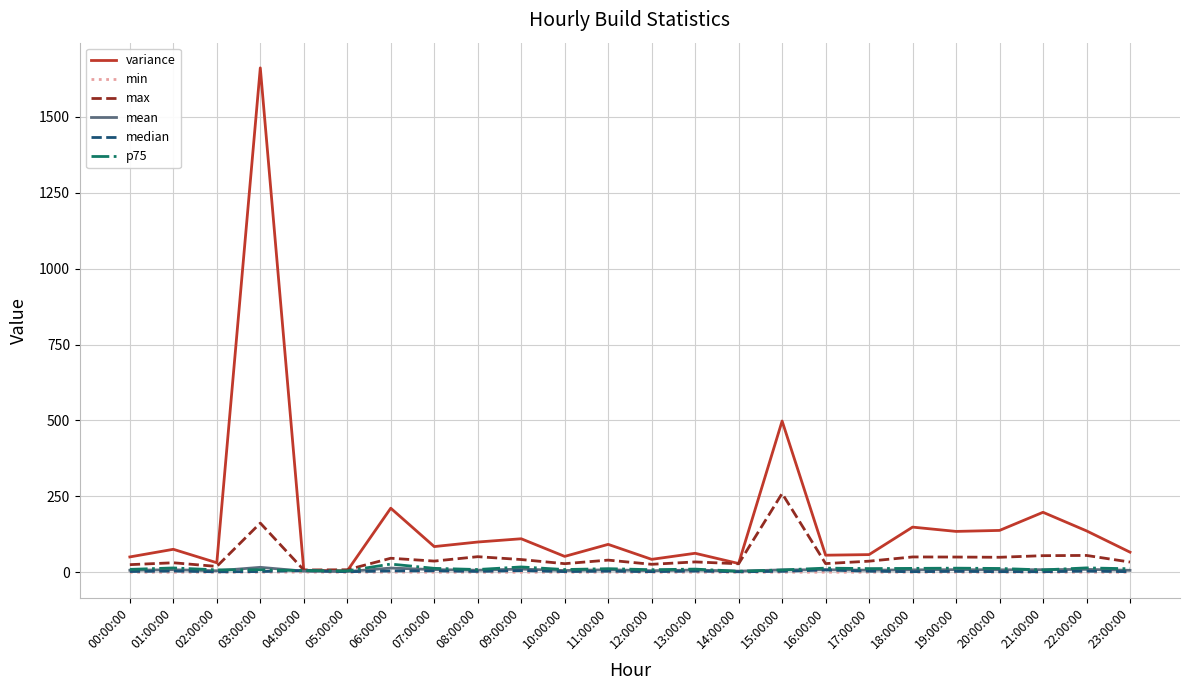

Read the max value at 16:00:00.

28.6